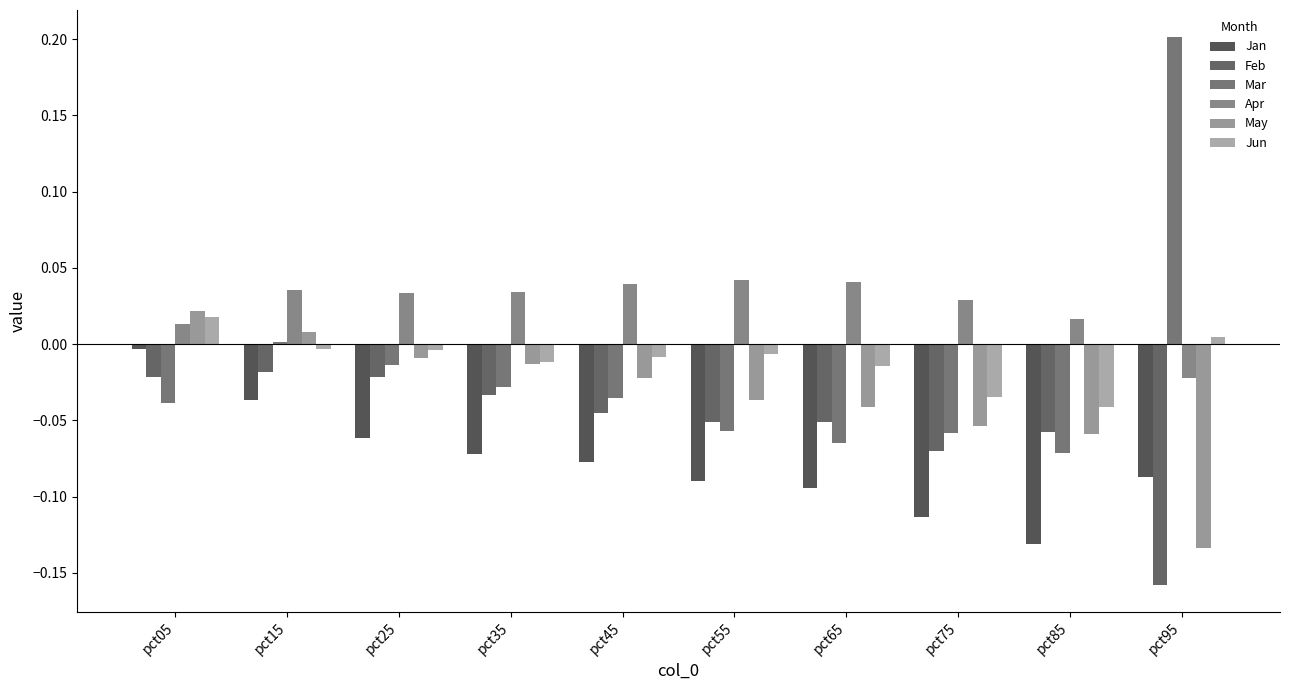

Reading left to right, what are all the values shown in this chart?

Jan: pct05=-0.0	pct15=-0.0	pct25=-0.1	pct35=-0.1	pct45=-0.1	pct55=-0.1	pct65=-0.1	pct75=-0.1	pct85=-0.1	pct95=-0.1
Feb: pct05=-0.0	pct15=-0.0	pct25=-0.0	pct35=-0.0	pct45=-0.0	pct55=-0.1	pct65=-0.1	pct75=-0.1	pct85=-0.1	pct95=-0.2
Mar: pct05=-0.0	pct15=0.0	pct25=-0.0	pct35=-0.0	pct45=-0.0	pct55=-0.1	pct65=-0.1	pct75=-0.1	pct85=-0.1	pct95=0.2
Apr: pct05=0.0	pct15=0.0	pct25=0.0	pct35=0.0	pct45=0.0	pct55=0.0	pct65=0.0	pct75=0.0	pct85=0.0	pct95=-0.0
May: pct05=0.0	pct15=0.0	pct25=-0.0	pct35=-0.0	pct45=-0.0	pct55=-0.0	pct65=-0.0	pct75=-0.1	pct85=-0.1	pct95=-0.1
Jun: pct05=0.0	pct15=-0.0	pct25=-0.0	pct35=-0.0	pct45=-0.0	pct55=-0.0	pct65=-0.0	pct75=-0.0	pct85=-0.0	pct95=0.0